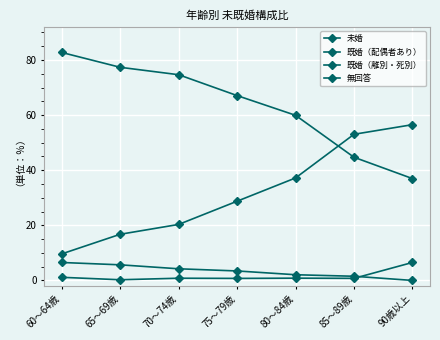

Is this an area chart (filled region under the line)?

No